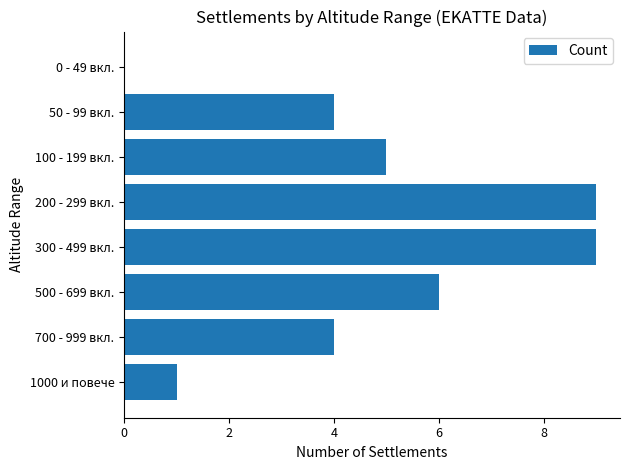

The chart shows a value of 4 at 700 - 999 вкл.. True or false?

True